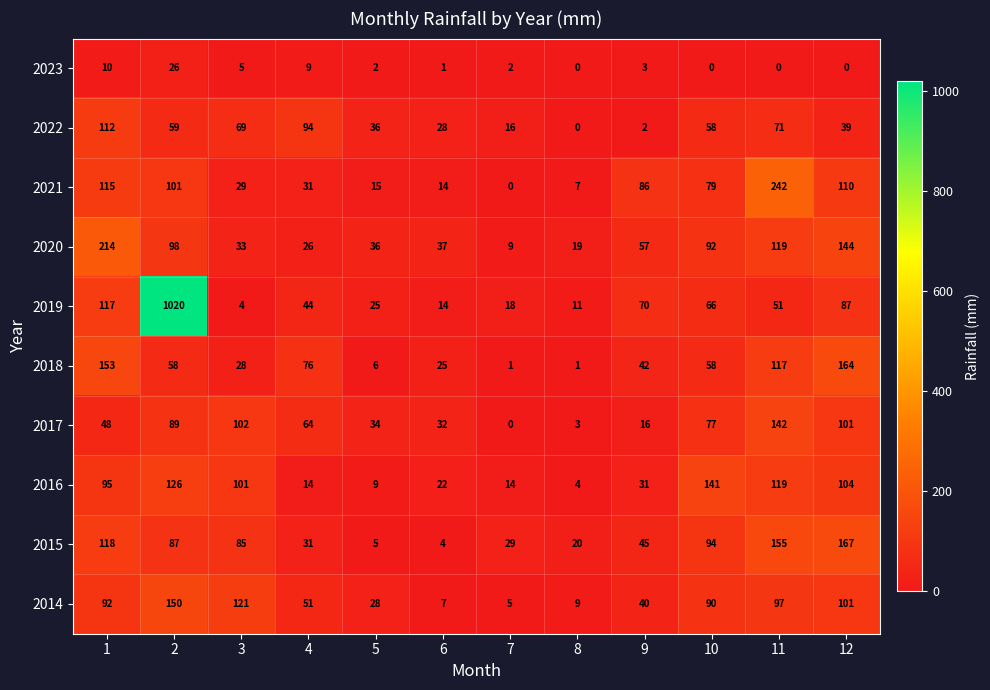

What is the difference between the maximum and minimum values in the 2015 series?

163